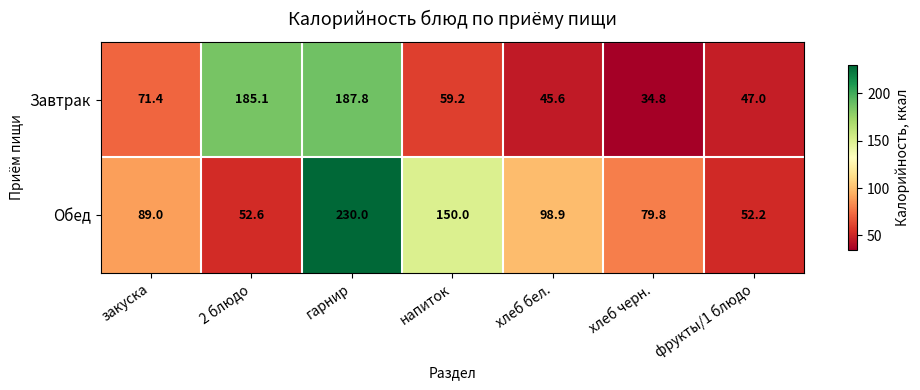

Rank the series by their average value, from lowest to highest.

Завтрак, Обед